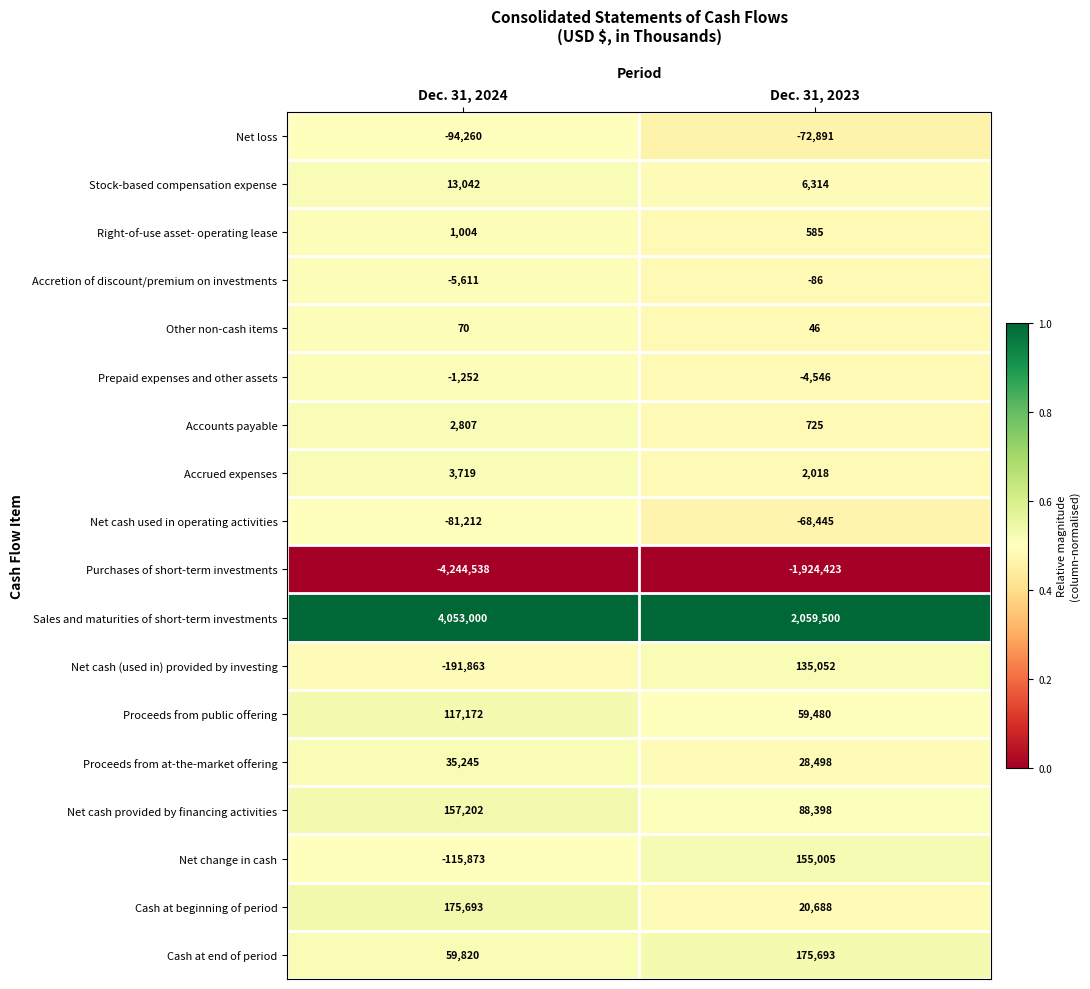

Which series has the largest total across all categories?

Sales and maturities of short-term investments